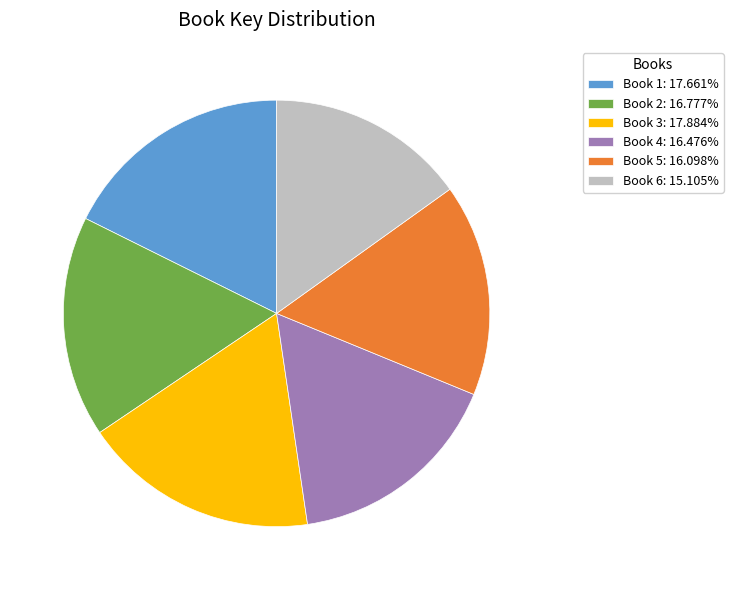

Combined, do Book 2: 16.777% and Book 5: 16.098% account for over 50%?

No